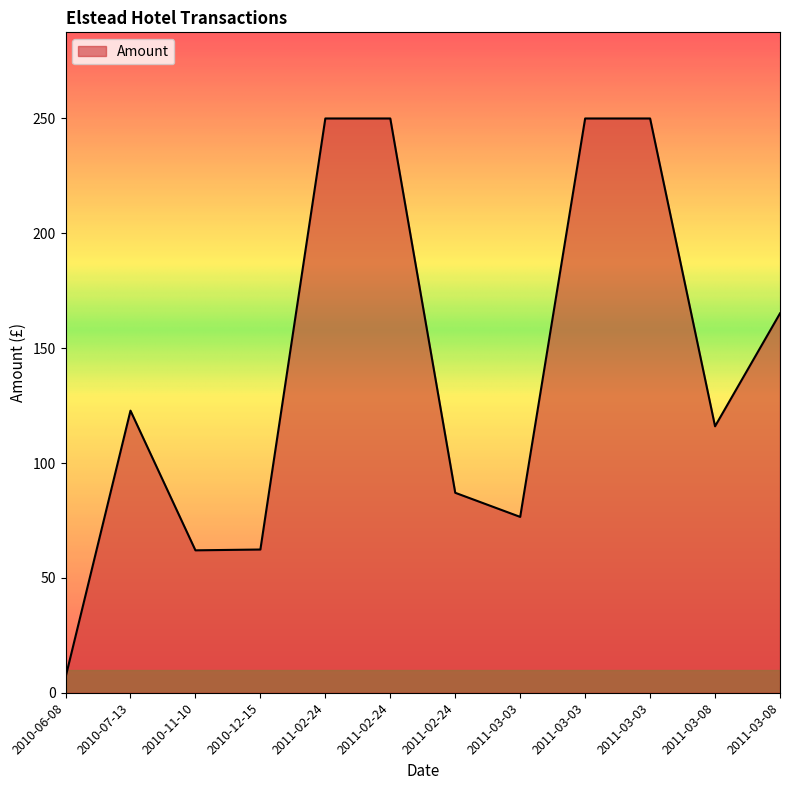

How many lines are shown in the chart?

1